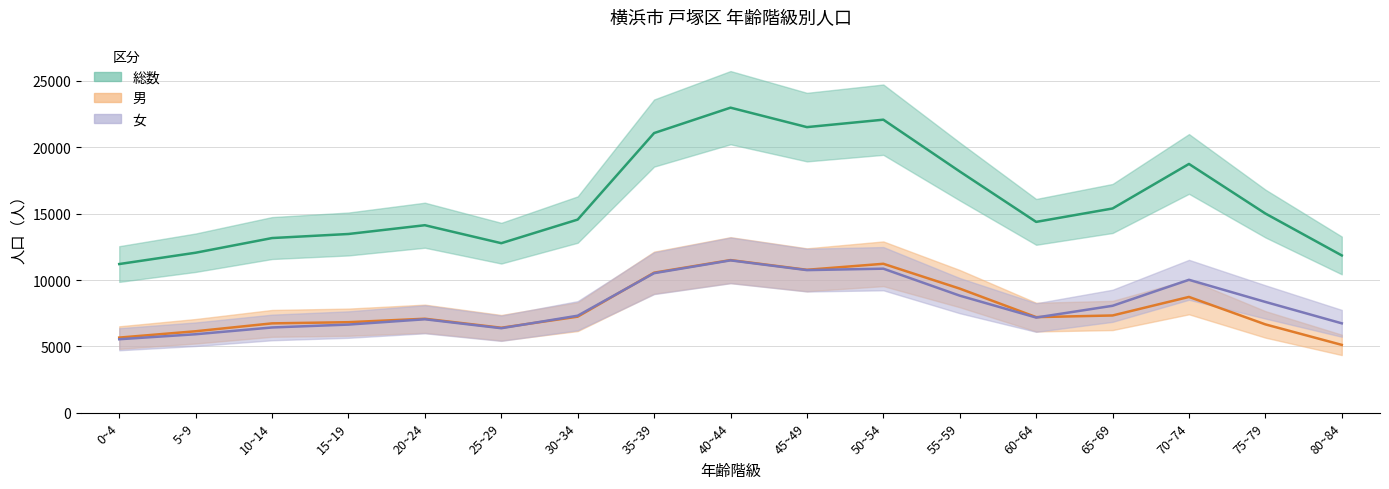

At how many categories does at least one series exceed 21339?

3